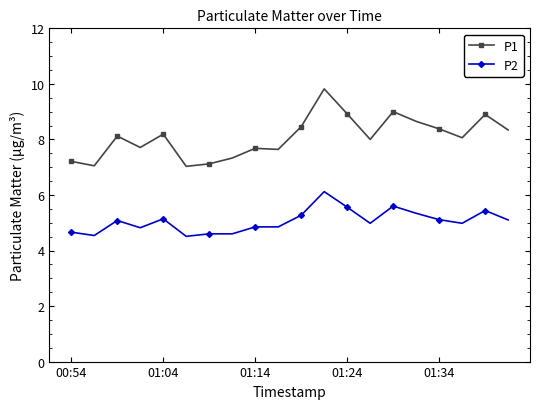

What is the minimum value for P1?

7.0